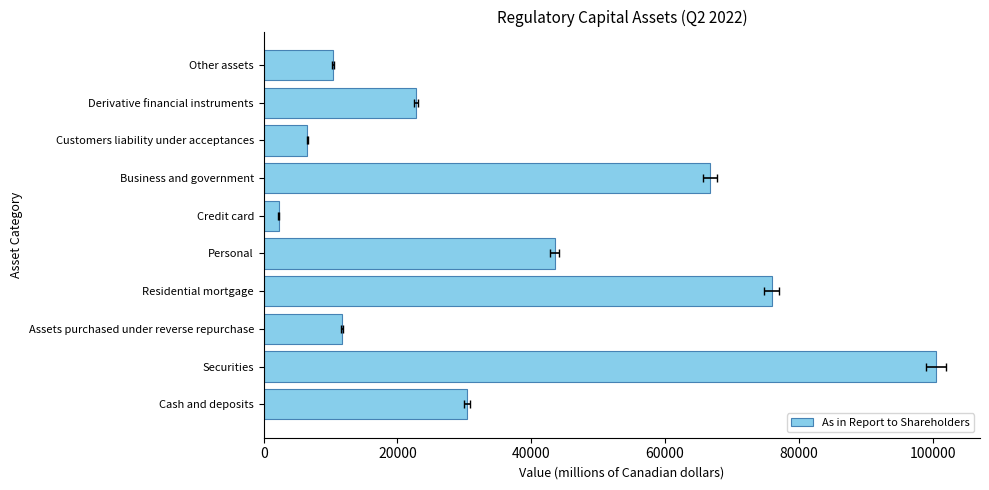

Reading left to right, what are all the values shown in this chart?

30423	100455	11741	75935	43515	2252	66706	6536	22774	10363